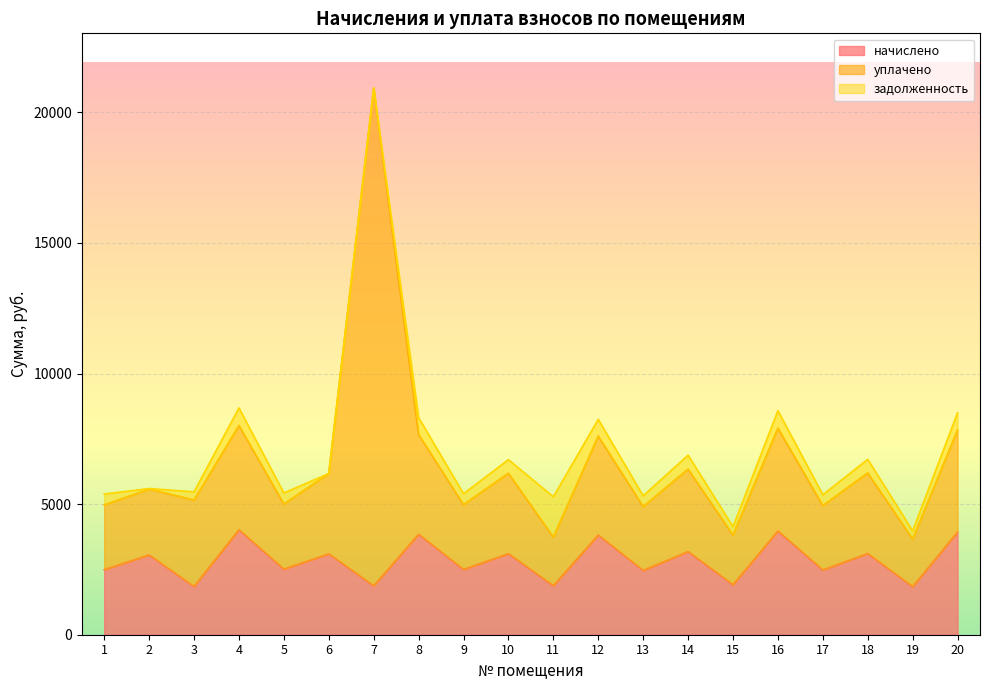

At which category is the sum across all series the highest?

7